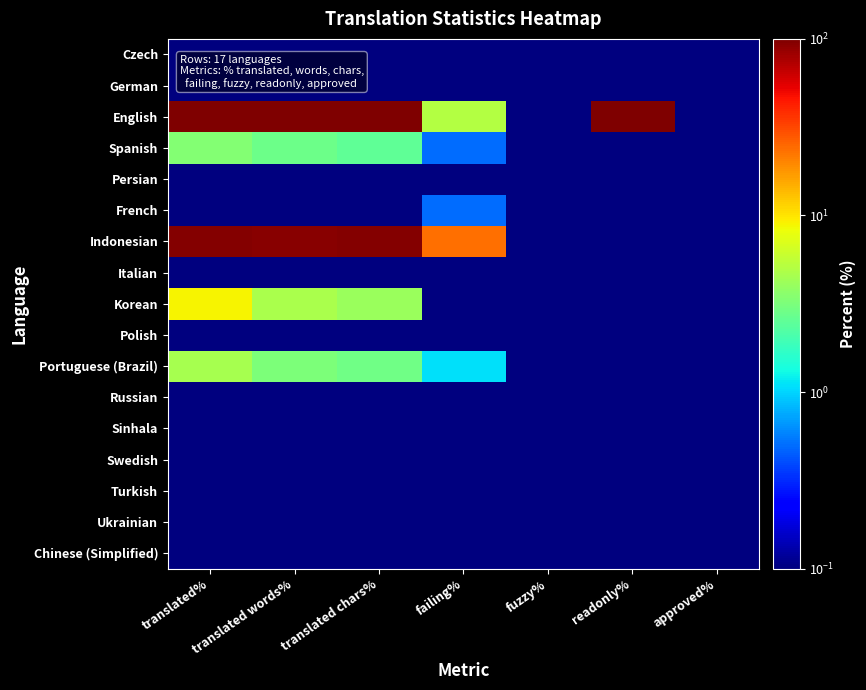

Reading left to right, list all the values displayed in this chart.

Czech: translated%=0.0	translated words%=0.0	translated chars%=0.0	failing%=0.0	fuzzy%=0.0	readonly%=0.0	approved%=0.0
German: translated%=0.0	translated words%=0.0	translated chars%=0.0	failing%=0.0	fuzzy%=0.0	readonly%=0.0	approved%=0.0
English: translated%=100.0	translated words%=100.0	translated chars%=100.0	failing%=5.1	fuzzy%=0.0	readonly%=100.0	approved%=0.0
Spanish: translated%=3.4	translated words%=2.8	translated chars%=2.5	failing%=0.5	fuzzy%=0.0	readonly%=0.0	approved%=0.0
Persian: translated%=0.0	translated words%=0.0	translated chars%=0.0	failing%=0.0	fuzzy%=0.0	readonly%=0.0	approved%=0.0
French: translated%=0.0	translated words%=0.0	translated chars%=0.0	failing%=0.5	fuzzy%=0.0	readonly%=0.0	approved%=0.0
Indonesian: translated%=97.1	translated words%=93.8	translated chars%=95.2	failing%=23.8	fuzzy%=0.0	readonly%=0.0	approved%=0.0
Italian: translated%=0.0	translated words%=0.0	translated chars%=0.0	failing%=0.0	fuzzy%=0.0	readonly%=0.0	approved%=0.0
Korean: translated%=8.9	translated words%=4.7	translated chars%=4.1	failing%=0.0	fuzzy%=0.0	readonly%=0.0	approved%=0.0
Polish: translated%=0.0	translated words%=0.0	translated chars%=0.0	failing%=0.0	fuzzy%=0.0	readonly%=0.0	approved%=0.0
Portuguese (Brazil): translated%=4.5	translated words%=3.2	translated chars%=2.9	failing%=1.1	fuzzy%=0.0	readonly%=0.0	approved%=0.0
Russian: translated%=0.0	translated words%=0.0	translated chars%=0.0	failing%=0.0	fuzzy%=0.0	readonly%=0.0	approved%=0.0
Sinhala: translated%=0.0	translated words%=0.0	translated chars%=0.0	failing%=0.0	fuzzy%=0.0	readonly%=0.0	approved%=0.0
Swedish: translated%=0.0	translated words%=0.0	translated chars%=0.0	failing%=0.0	fuzzy%=0.0	readonly%=0.0	approved%=0.0
Turkish: translated%=0.0	translated words%=0.0	translated chars%=0.0	failing%=0.0	fuzzy%=0.0	readonly%=0.0	approved%=0.0
Ukrainian: translated%=0.0	translated words%=0.0	translated chars%=0.0	failing%=0.0	fuzzy%=0.0	readonly%=0.0	approved%=0.0
Chinese (Simplified): translated%=0.0	translated words%=0.0	translated chars%=0.0	failing%=0.0	fuzzy%=0.0	readonly%=0.0	approved%=0.0